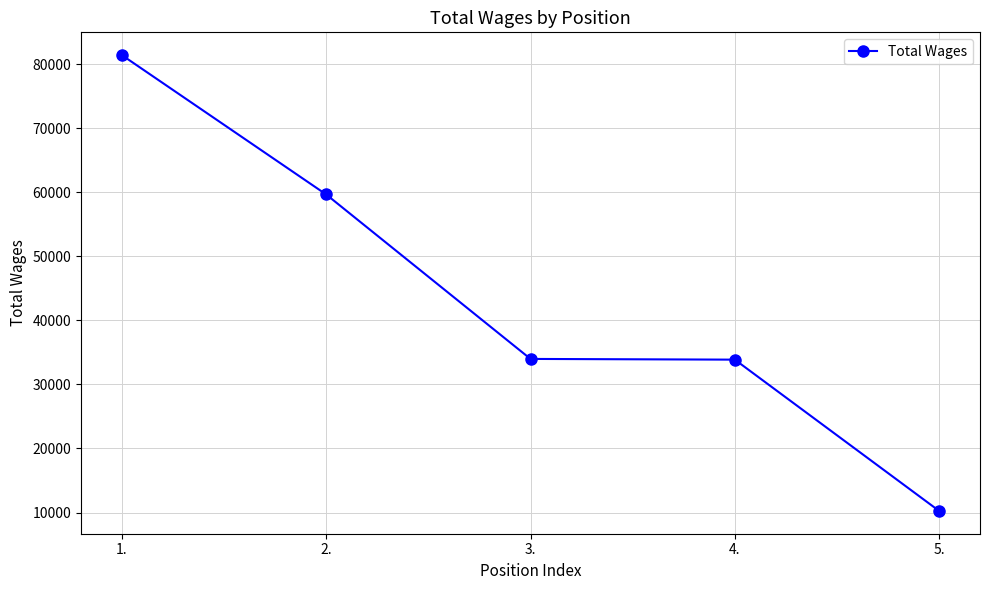

What is the change in value from 2. to 5.?

-49385